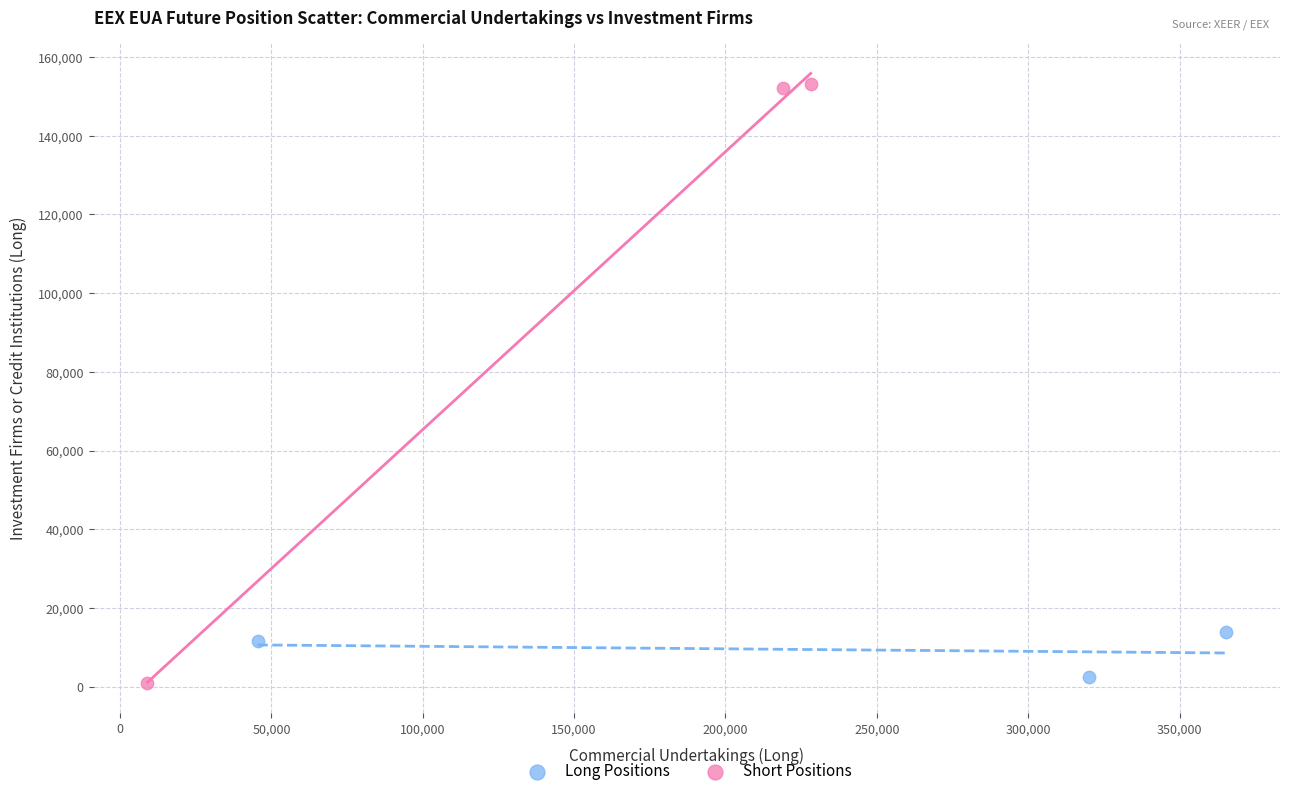

Which series has the widest spread of Y values?

Short Positions